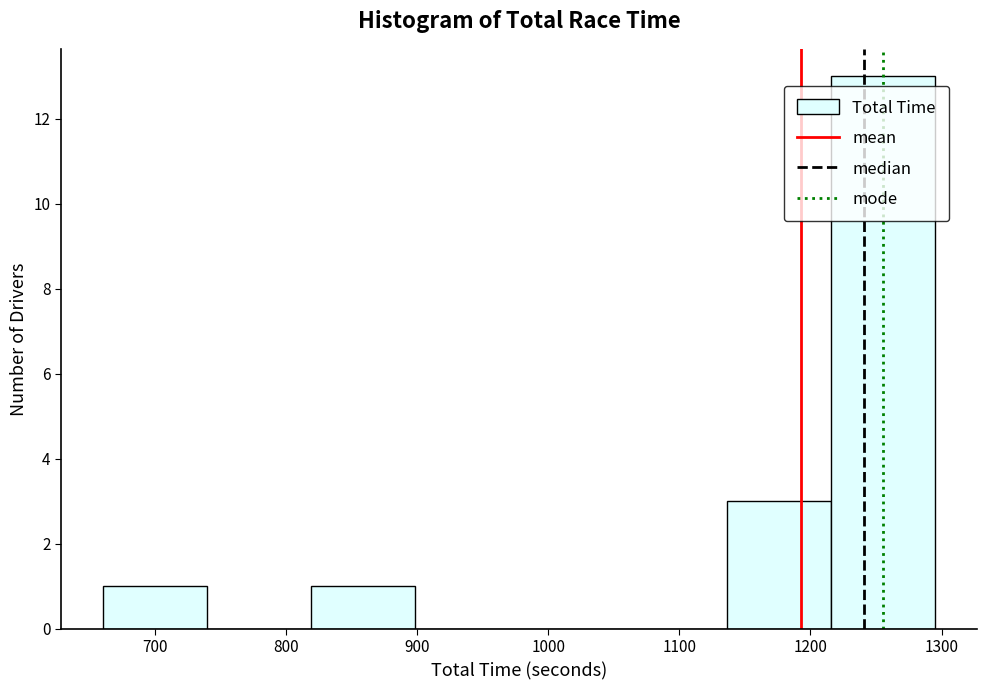

Reading left to right, list every bar in this chart as the range it spans on the x-axis followed by its height. Neither the bar edges nor the heights are printed on the chart, so give them approximately, as read against the axes.

660 to 740: 1
740 to 820: 0
820 to 900: 1
900 to 980: 0
980 to 1060: 0
1060 to 1140: 0
1140 to 1220: 3
1220 to 1300: 13